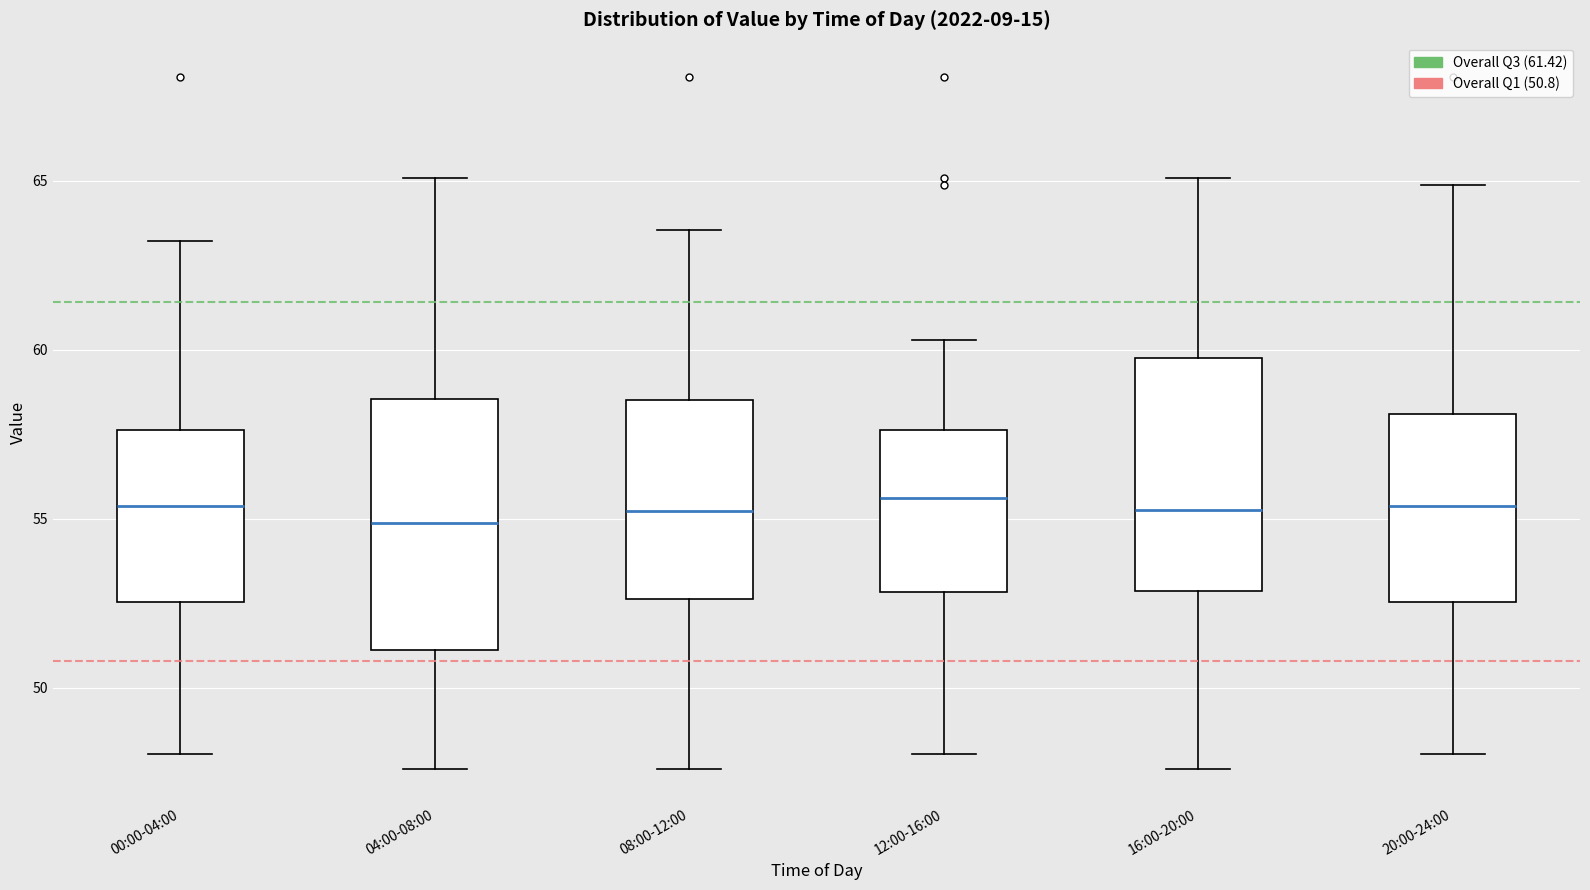

Which box is the tallest, from its lower edge to its upper edge?

04:00-08:00